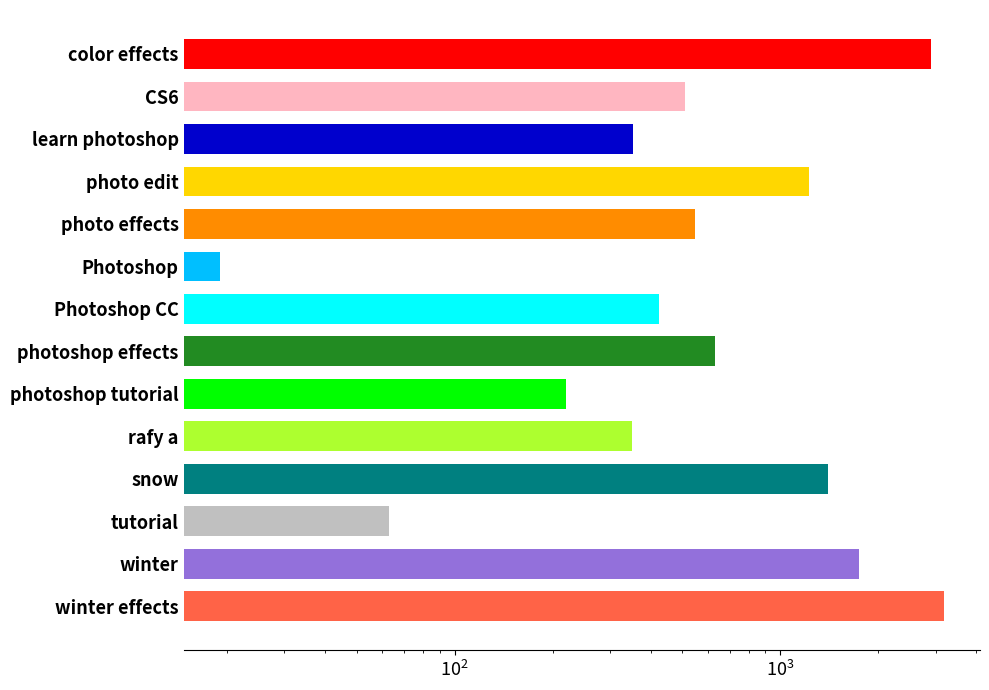

What is the change in value from photoshop effects to photoshop tutorial?

-413